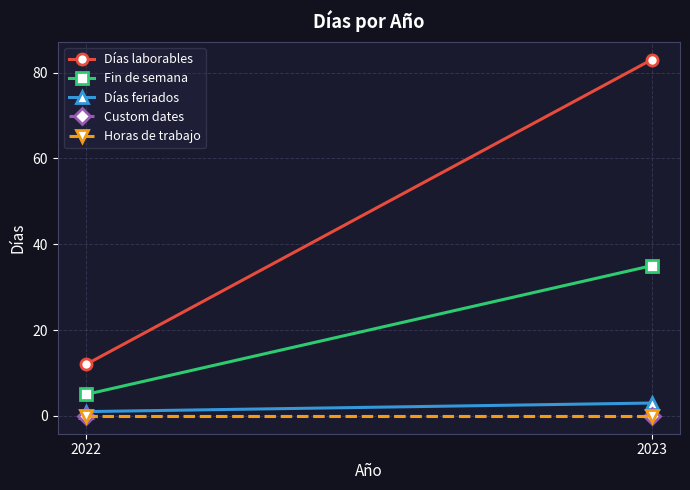

Count the Días laborables values in the range 12 to 83.

2